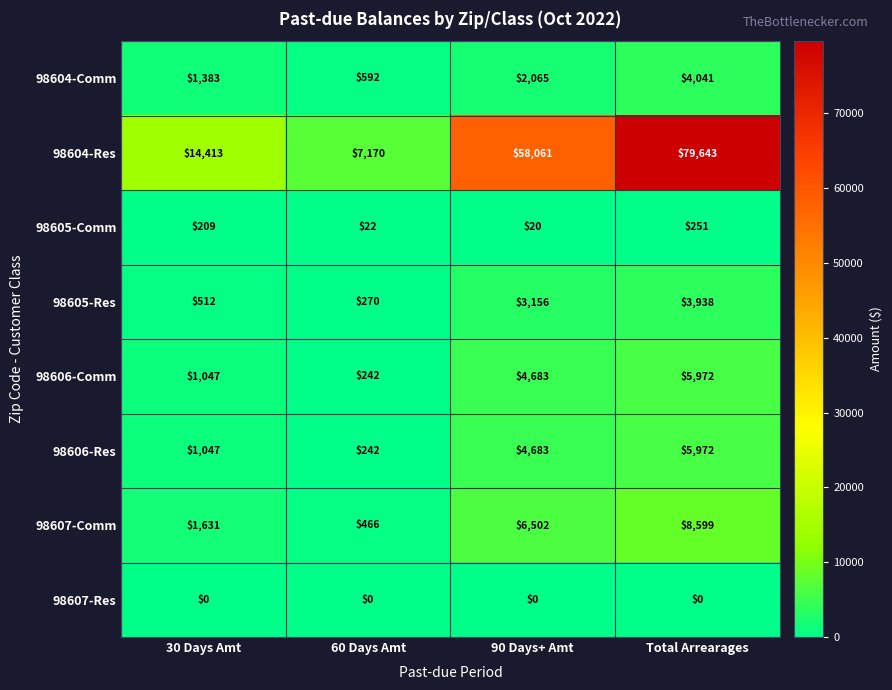

The value of 98607-Comm at 60 Days Amt is 729. True or false?

False